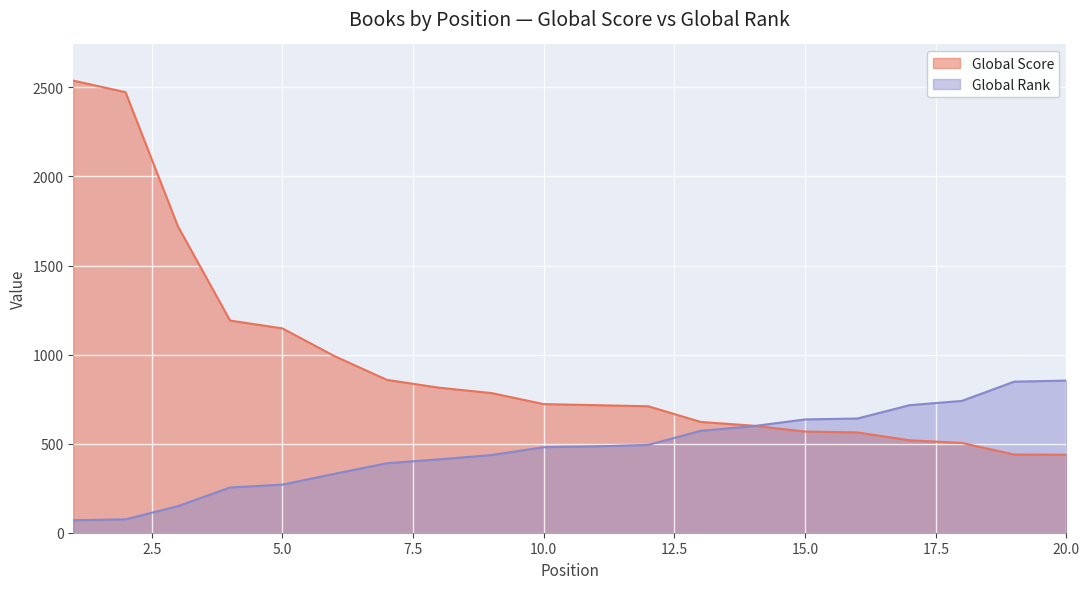

List the series in order of their peak value, highest first.

Global Score, Global Rank